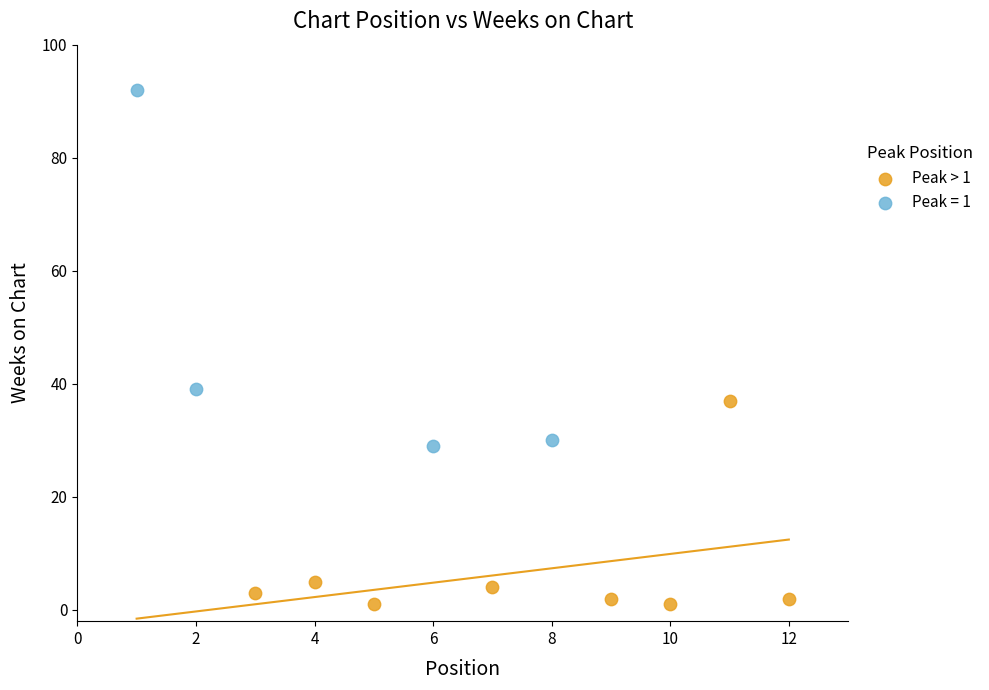

Which series reaches the minimum Y coordinate?

Peak > 1